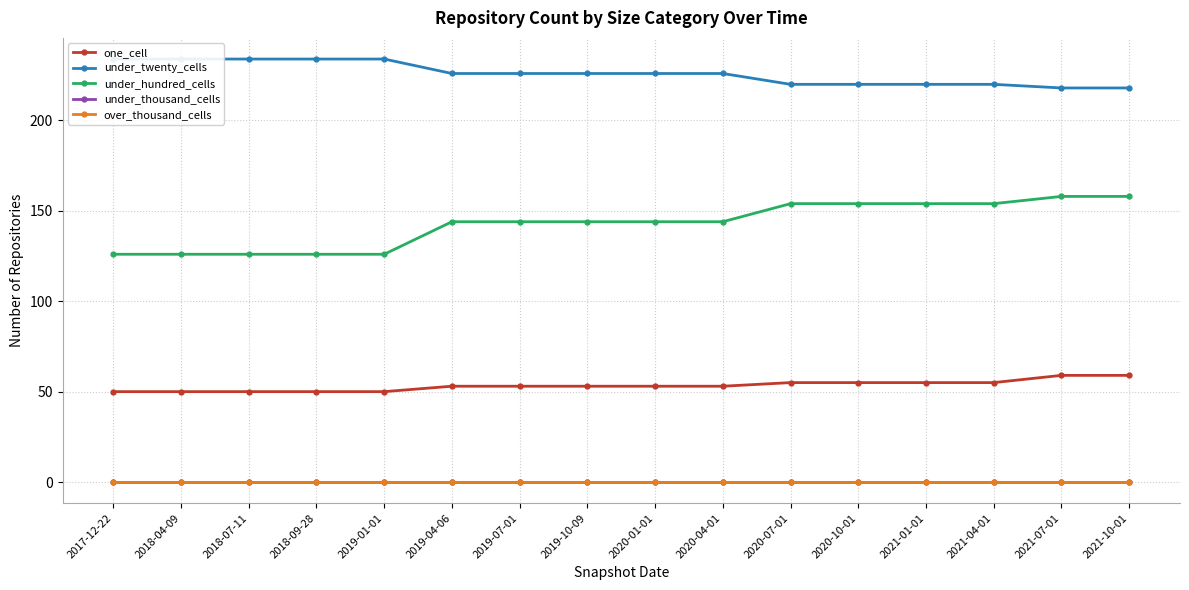

Is it true that one_cell equals 37 at 2019-07-01?

False